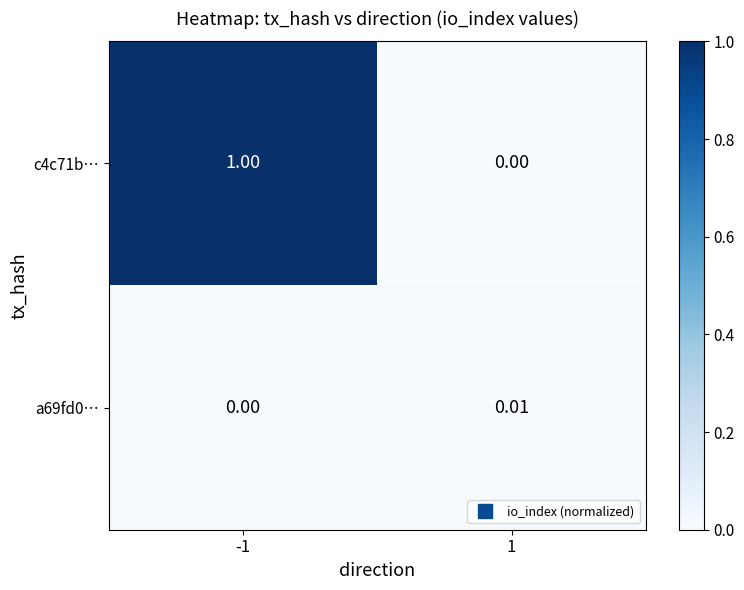

Is the value of c4c71b… at -1 greater than the value of a69fd0… at -1?

Yes